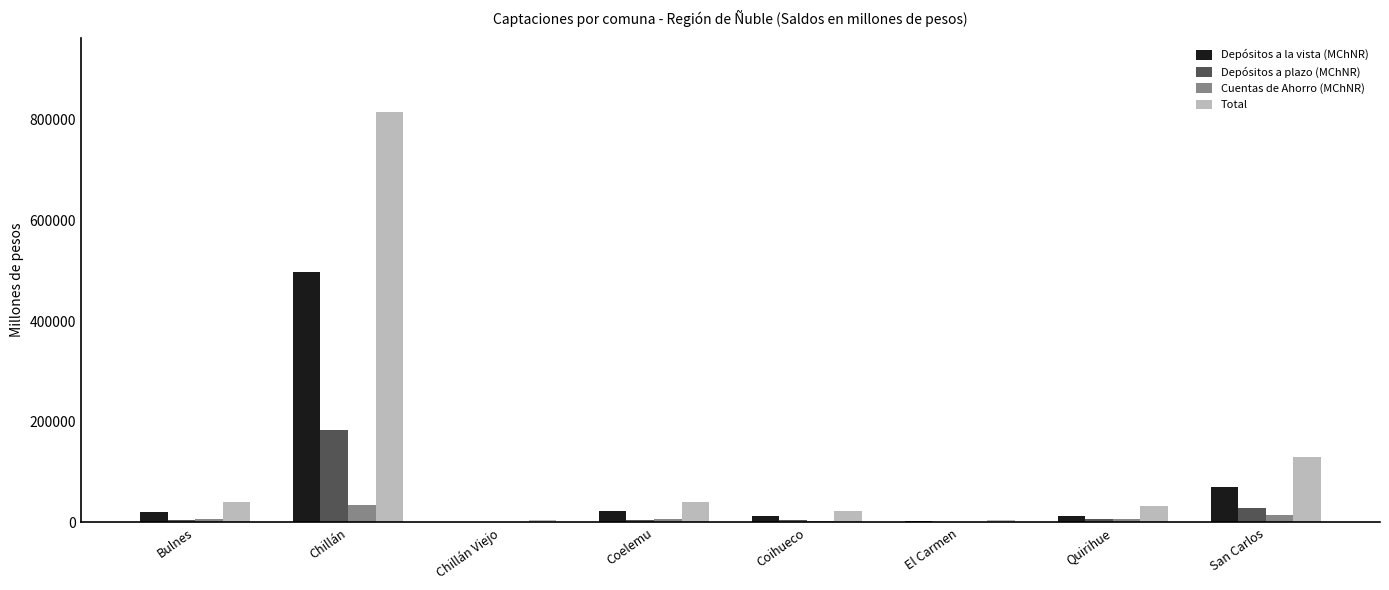

At which label does Depósitos a la vista (MChNR) first exceed 21305?

Bulnes